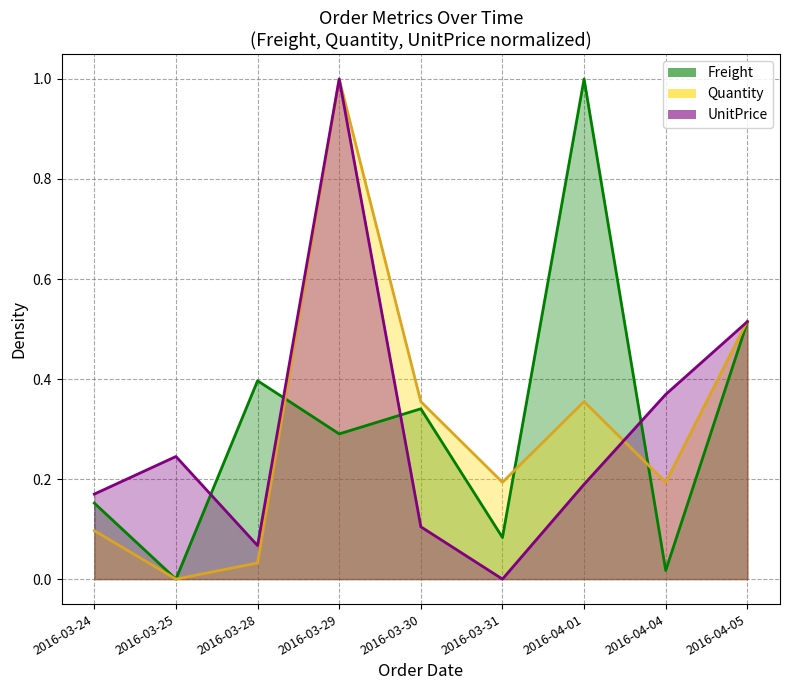

What is the label of the 1st point from the left?

2016-03-24